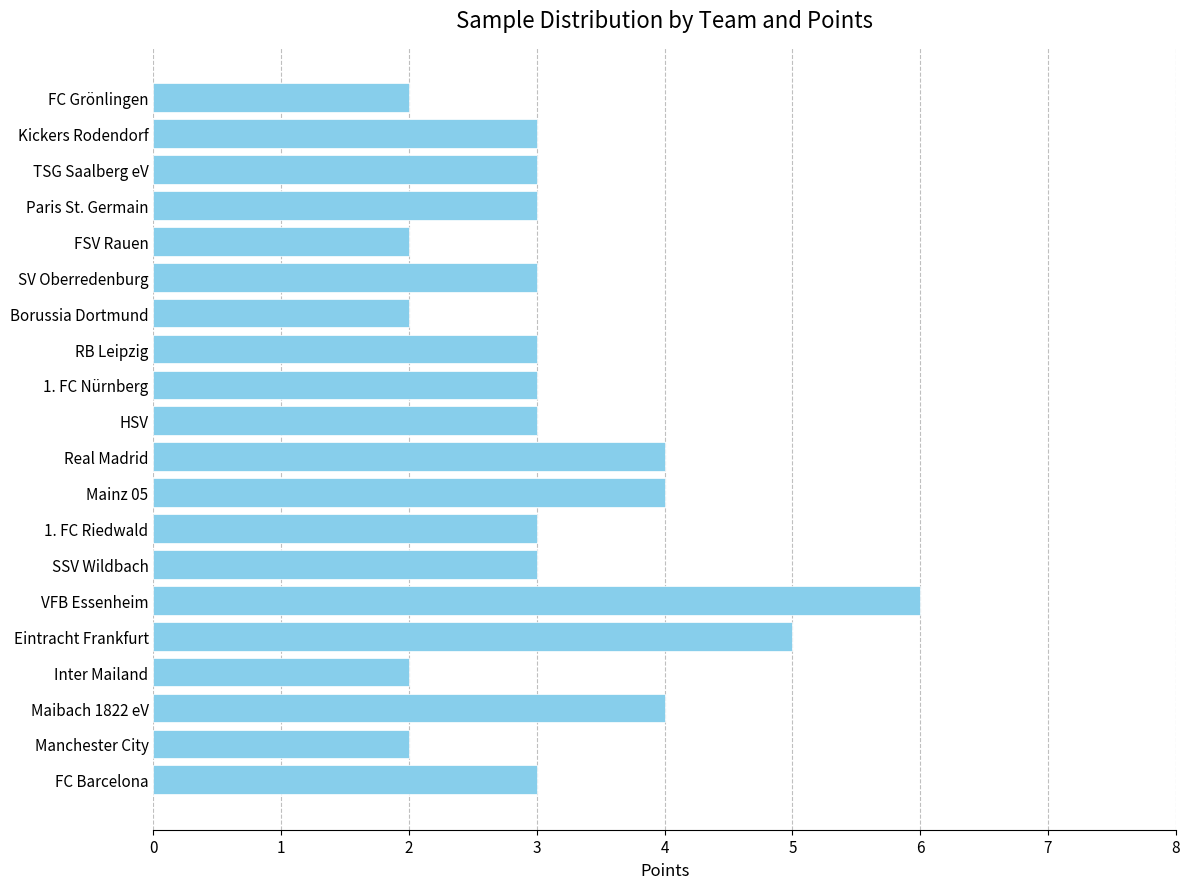

The chart shows a value of 3 at HSV. True or false?

True